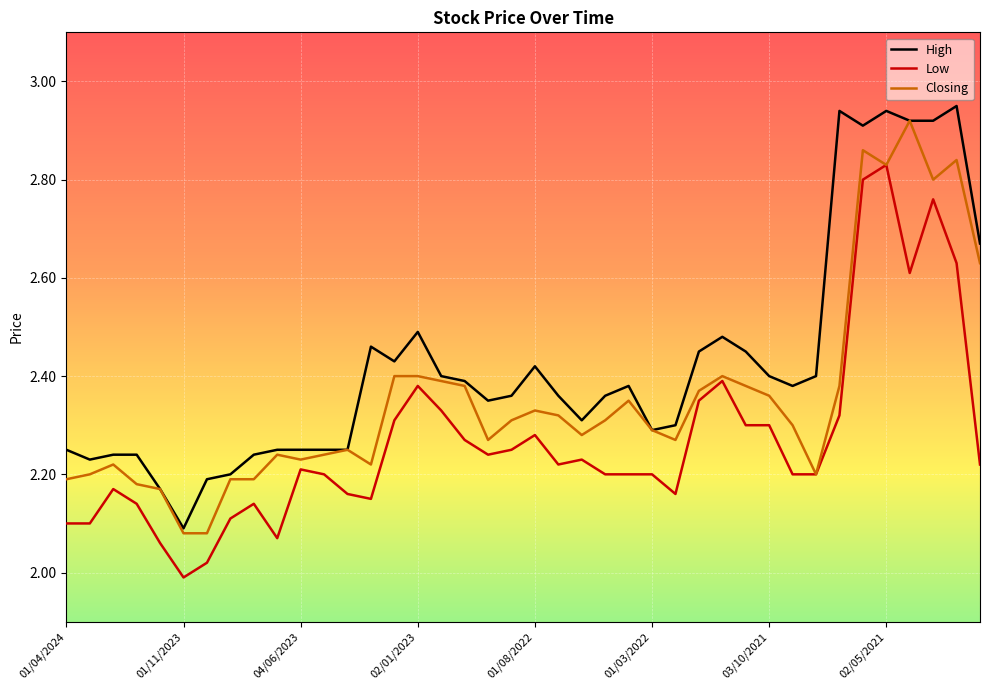

Rank the series by their maximum value, from lowest to highest.

Low, Closing, High